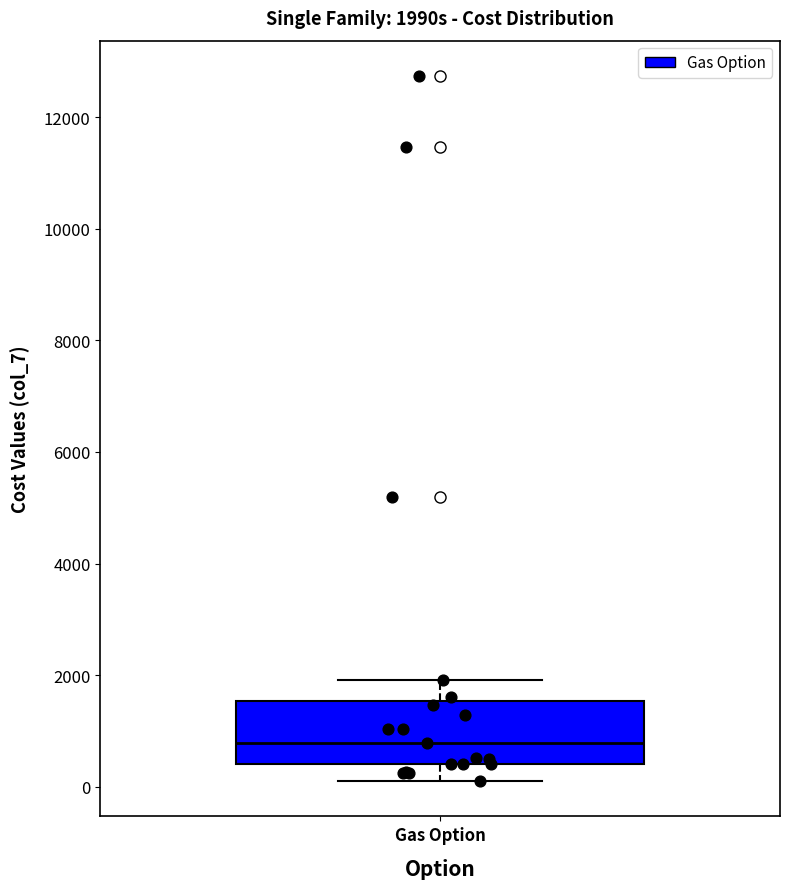

Read this box plot against the y-axis: the position of the median line, the range covered by the box, and the ends of both whiskers. The values are not printed on the chart, so give them approximately, as read against the axis.

median 800, box 400 to 1600, whiskers 200 to 2000